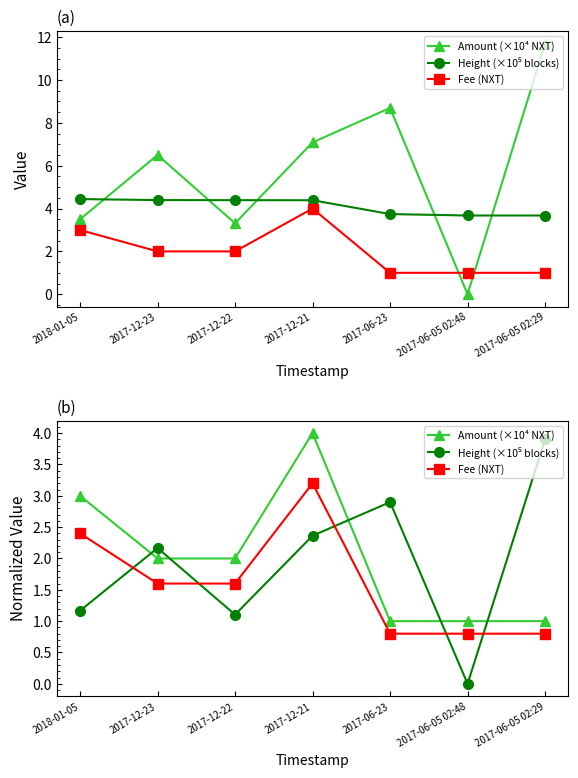

Where is the first local maximum for Fee (NXT)?

2017-12-21